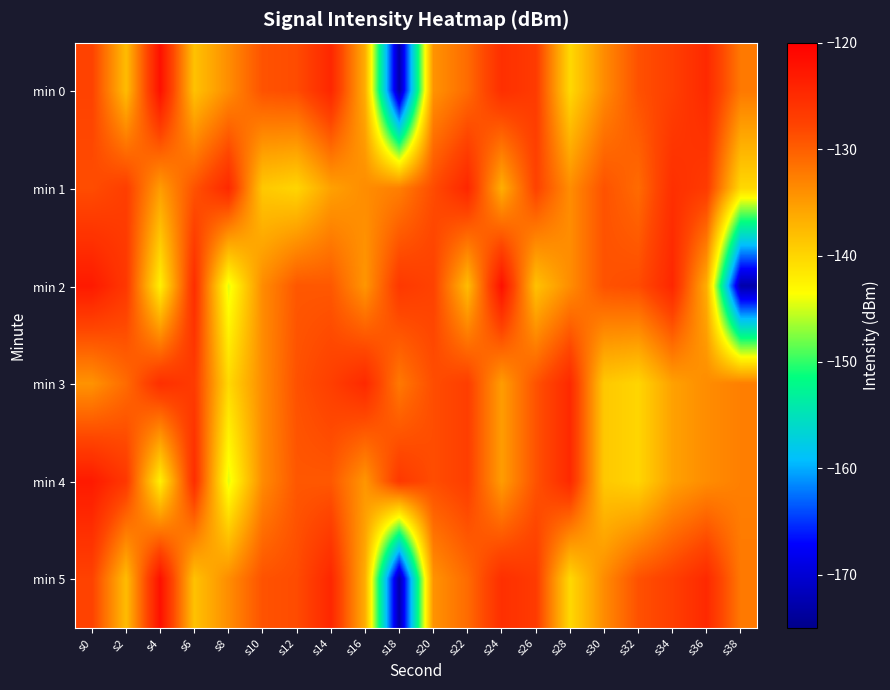

Between s4 and s10, which series saw the biggest shift?

min 2